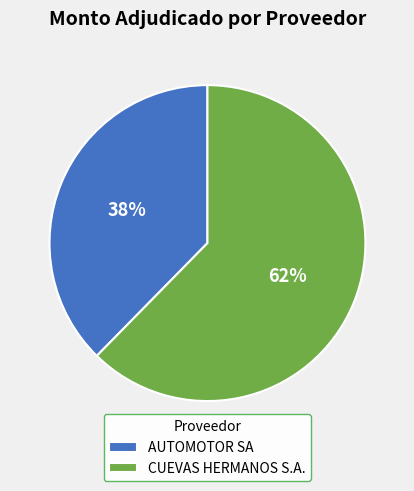

Which category accounts for the majority?

CUEVAS HERMANOS S.A.